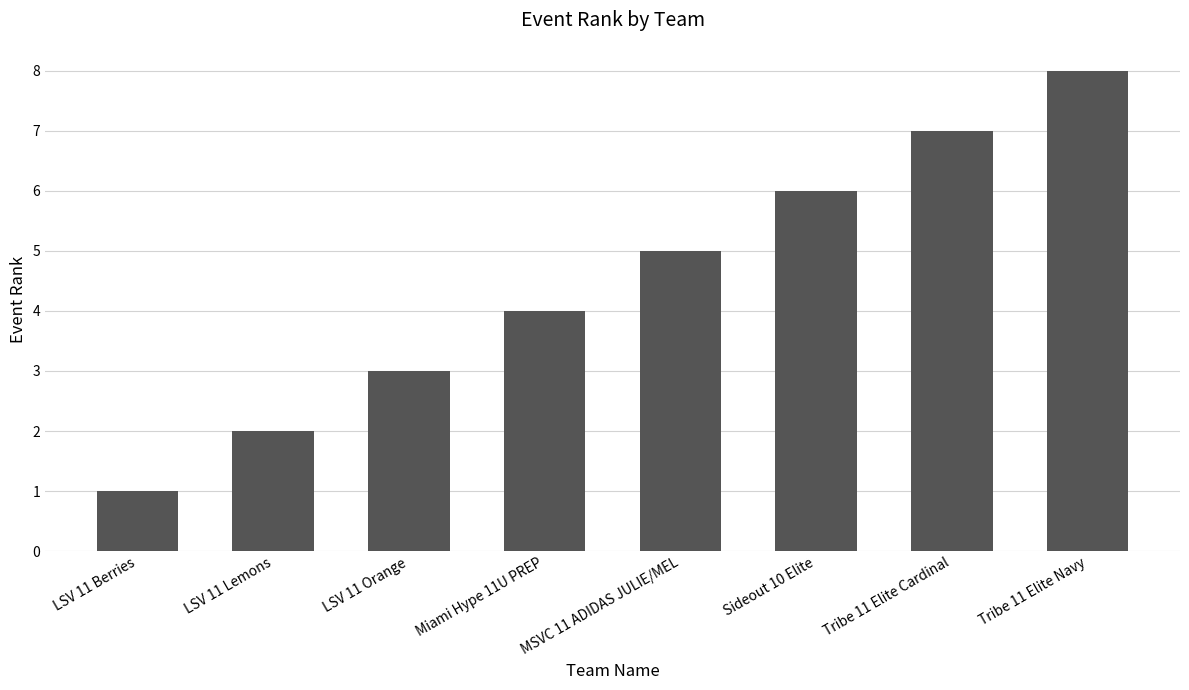

What is the greatest value displayed?

8